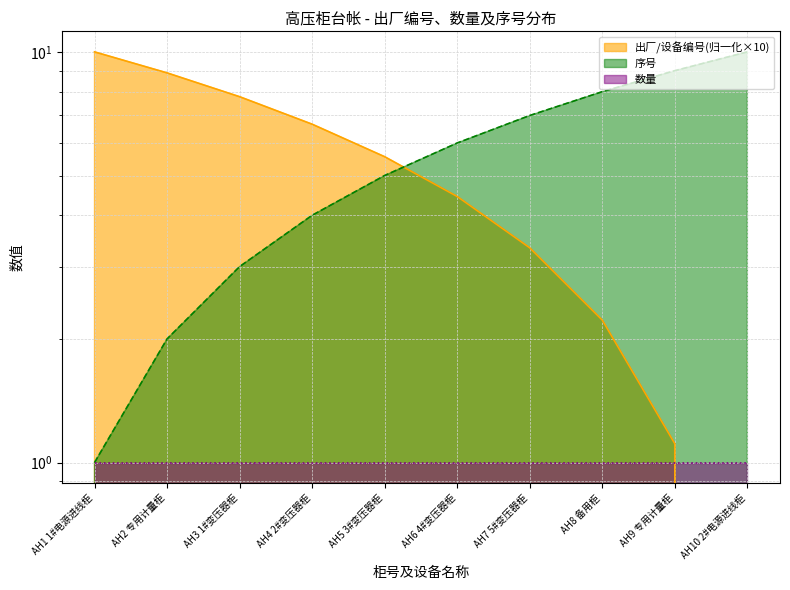

How many values in the 出厂/设备编号 series are below 5?

5